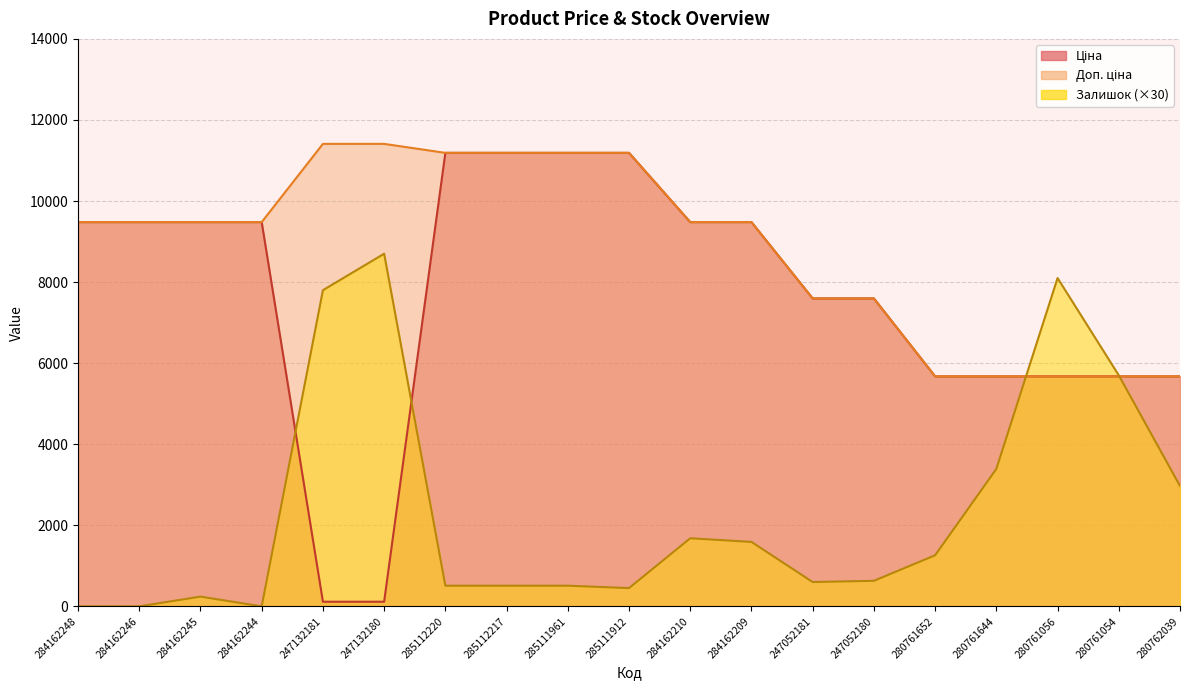

What is the value of the Доп. ціна point at the 15th from the left?

5673.8